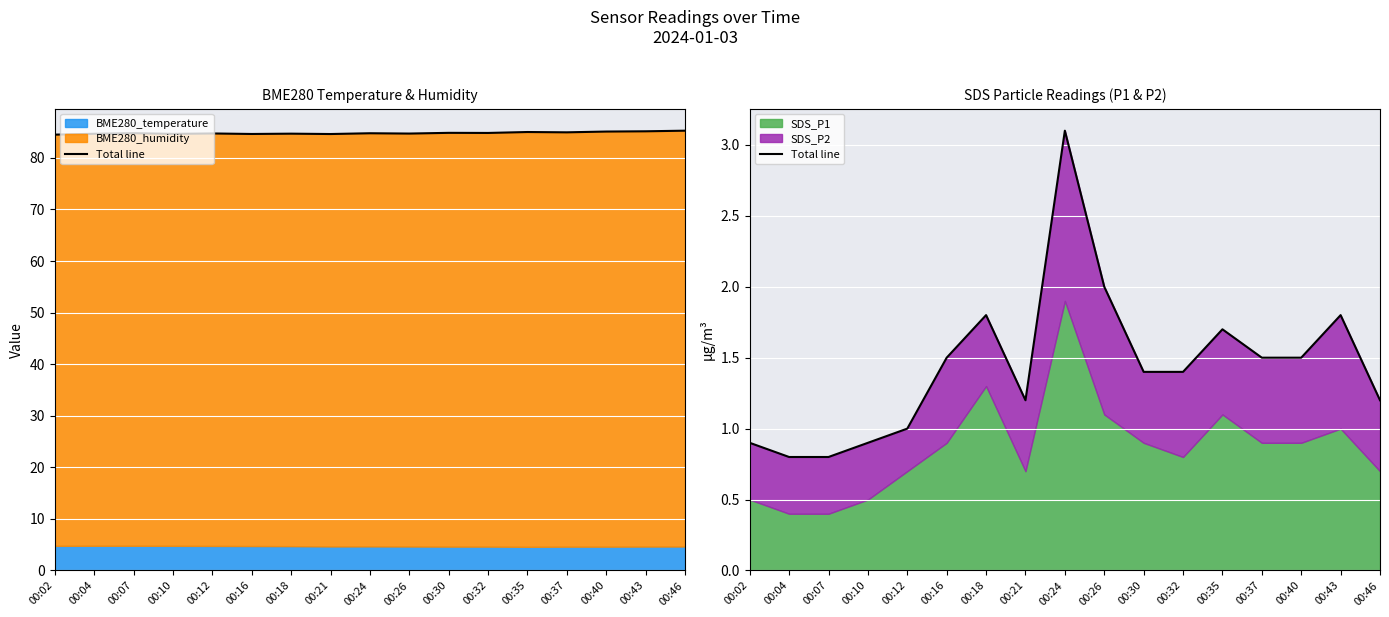

What is the change in value from 00:12 to 00:30?

+0.4